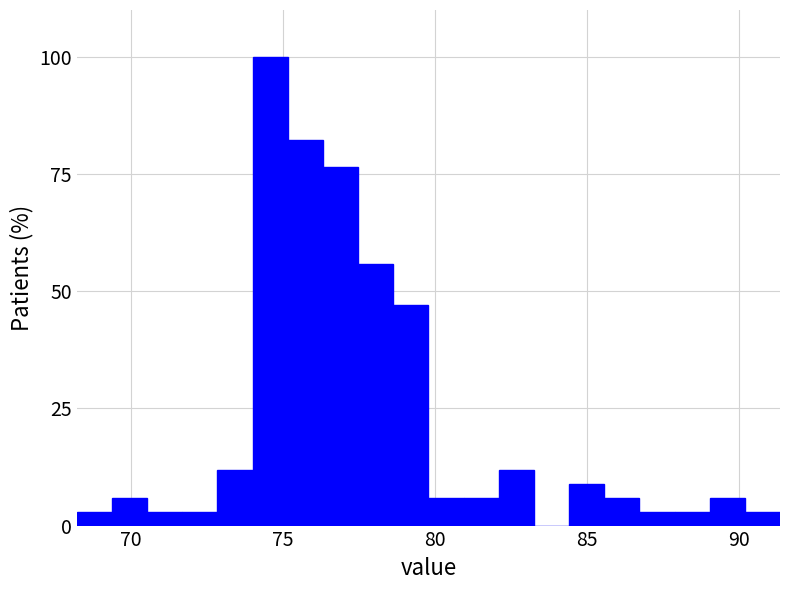

Read against the x-axis, roughly where is the centre of the tallest bar?

74.5